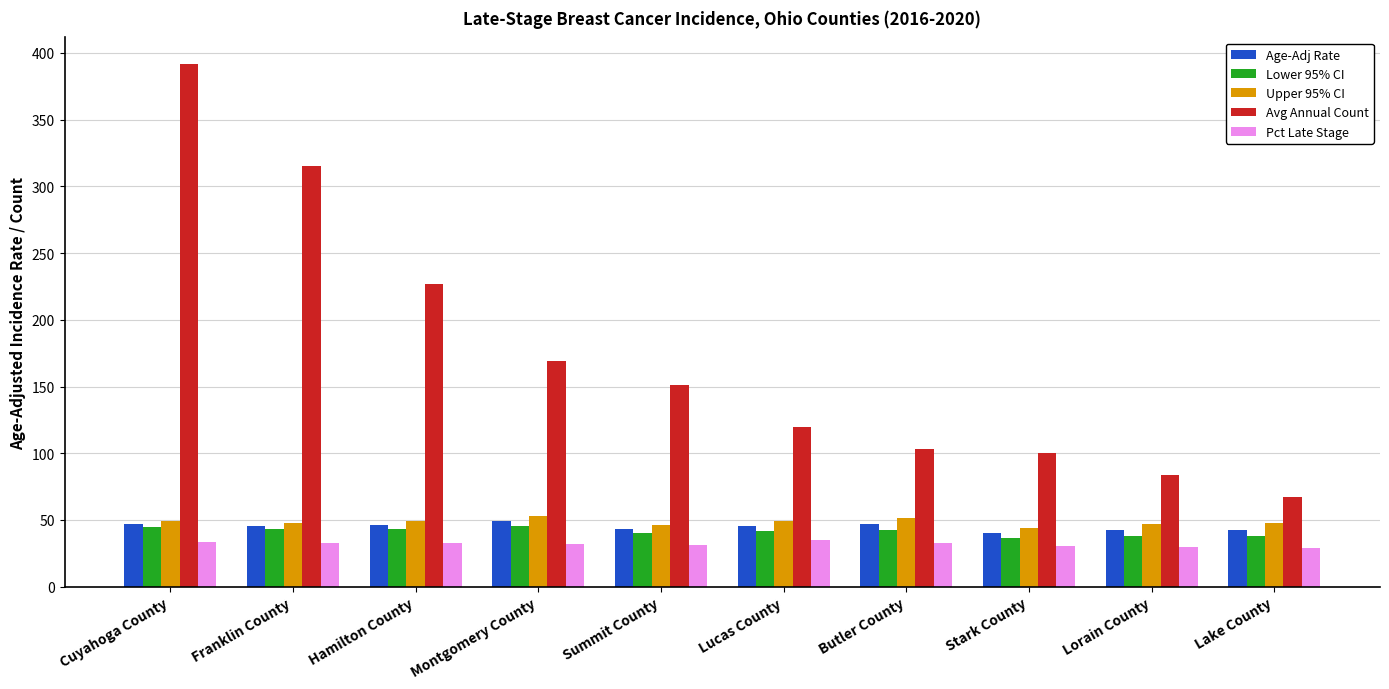

What is the maximum value shown in the chart?

392.0